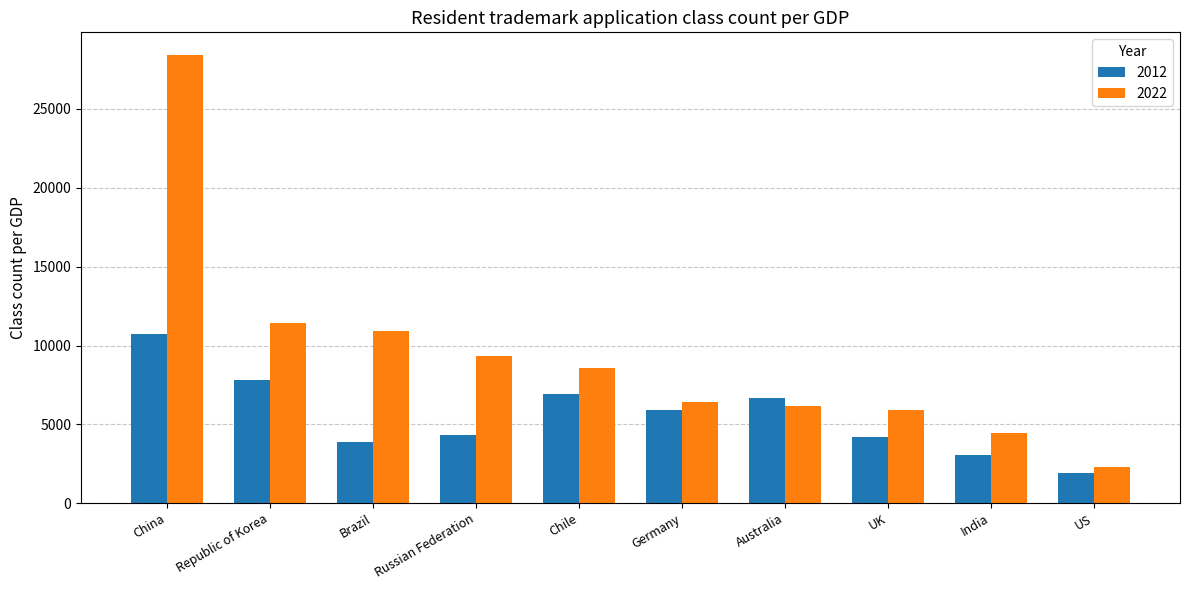

What position from the right is India?

2